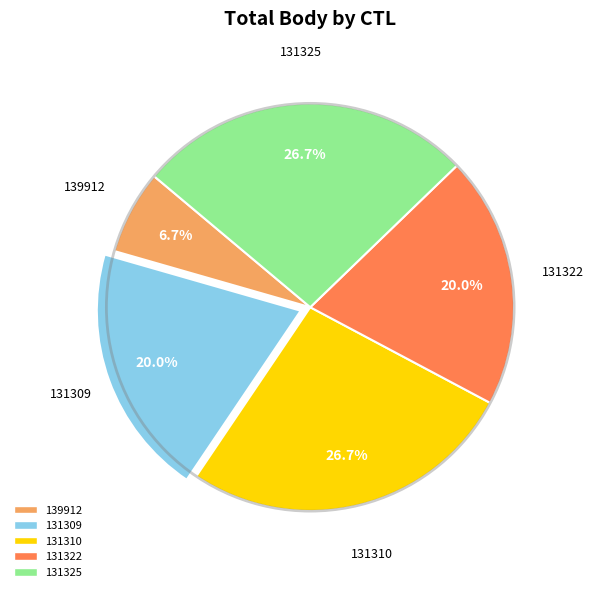

What portion of the pie excludes 139912?

93.3%